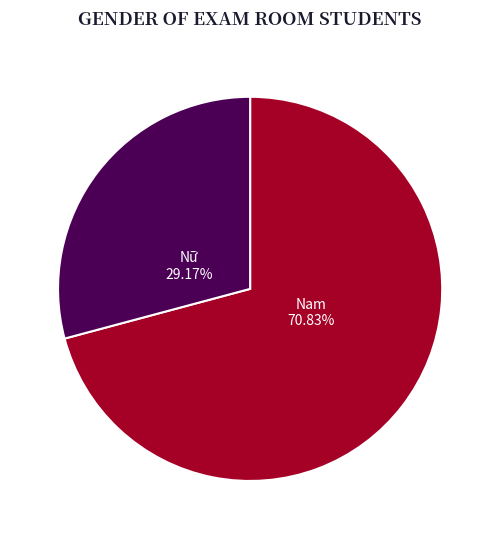

To the nearest percent, what percentage of the pie is Nam?

71%